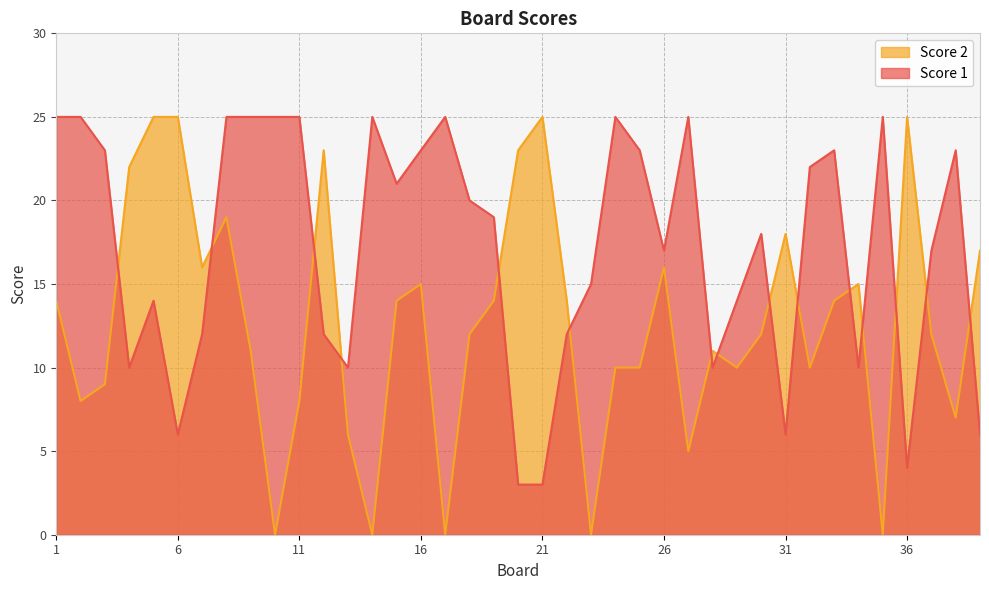

How many series are shown in this chart?

2